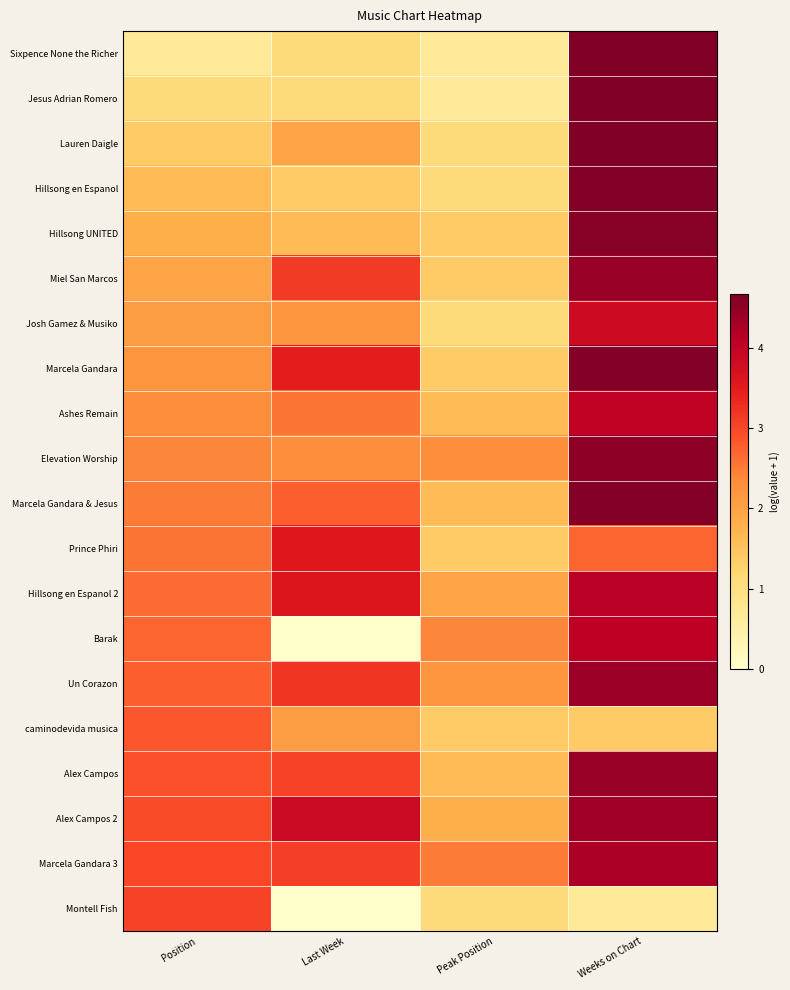

At which category is the sum across all series the highest?

Weeks on Chart